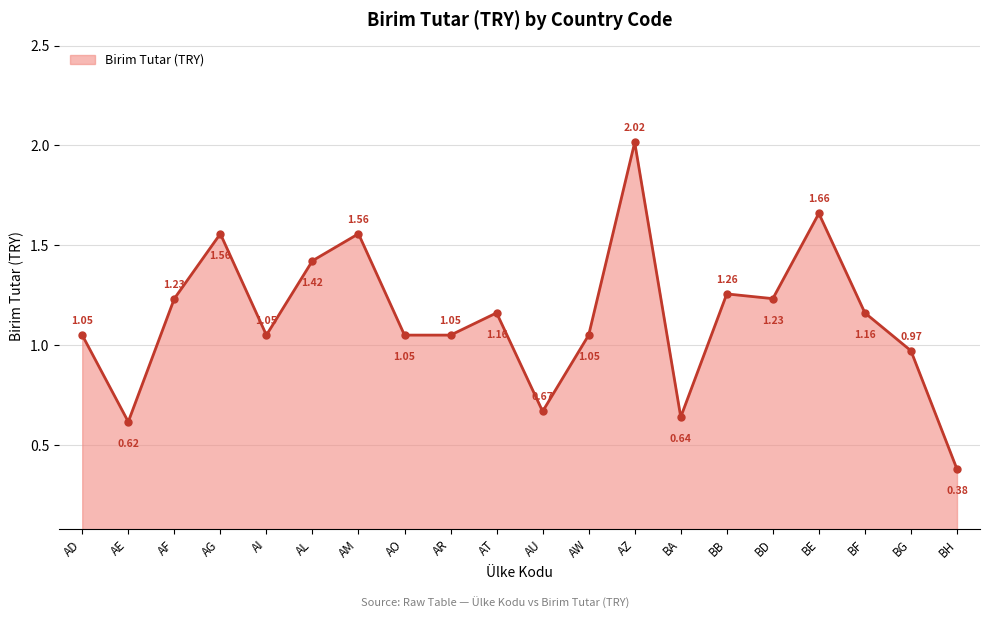

Between BB and AE, which is larger?

BB